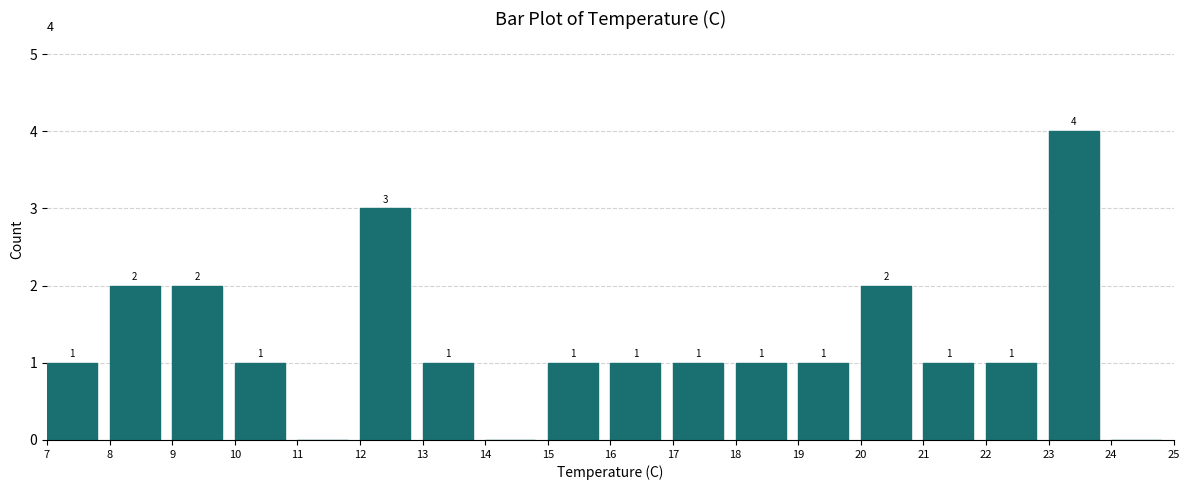

Which range on the x-axis has the tallest bar?

23 to 24